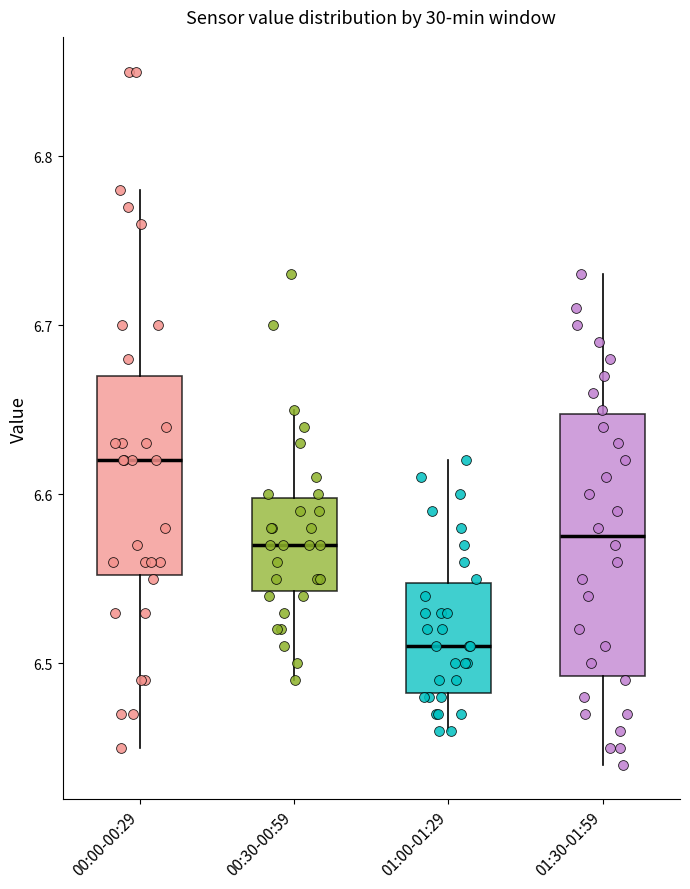

Which box's median line is the highest?

00:00-00:29